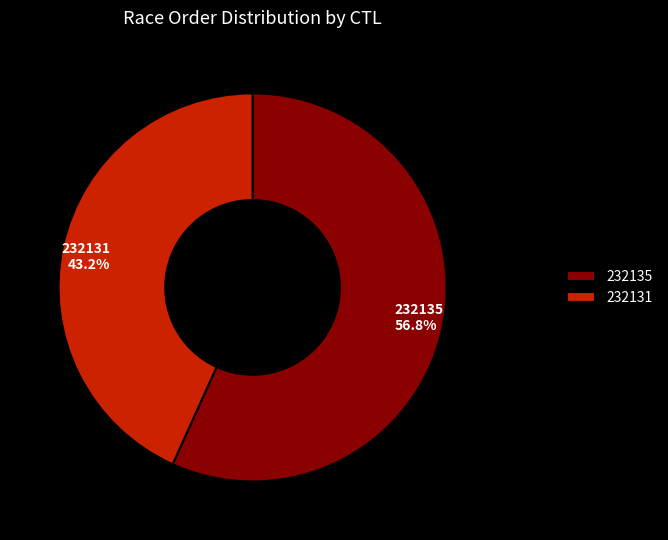

To the nearest percent, what is the average slice percentage?

50%